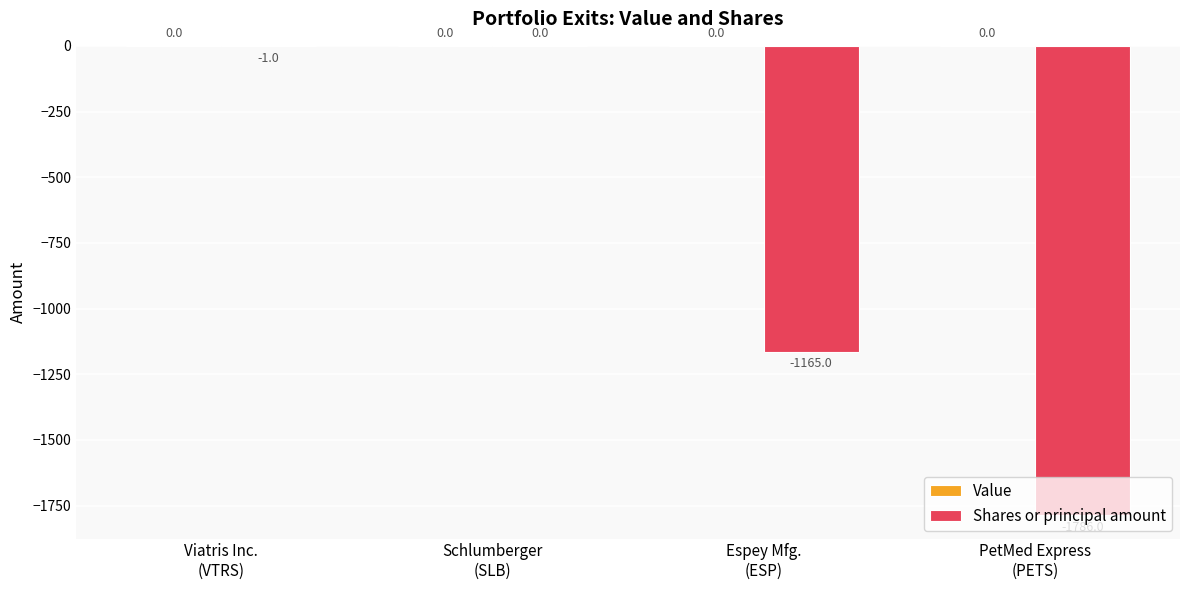

Which category has the highest value across all series?

Schlumberger
(SLB)